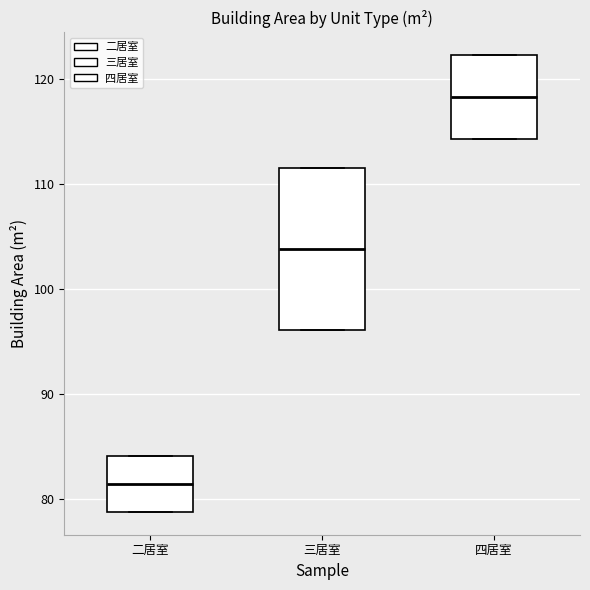

Reading left to right, read every box against the y-axis: the position of its median line, the range the box covers, and the ends of its whiskers. The values are not printed on the chart, so give them approximately, as read against the axis.

二居室: median 81, box 79 to 84, whiskers 79 to 84
三居室: median 104, box 96 to 112, whiskers 96 to 112
四居室: median 118, box 114 to 122, whiskers 114 to 122